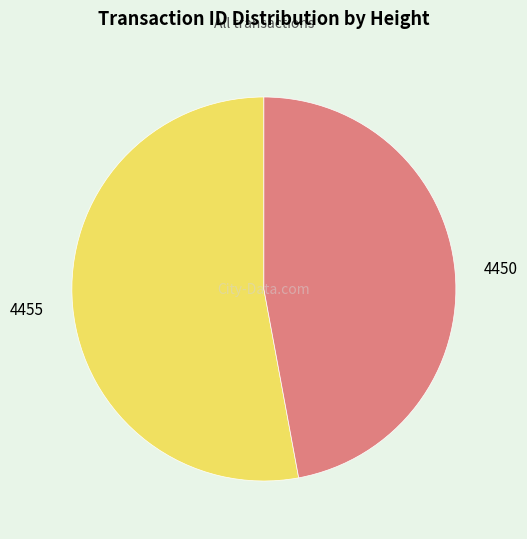

Which slice is the largest?

4455